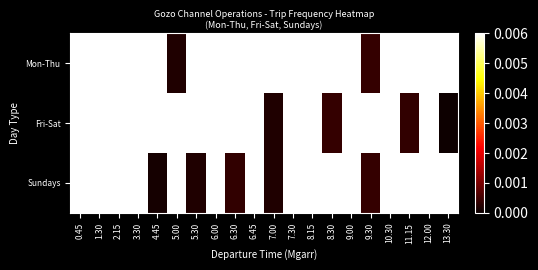

At how many categories does at least one series exceed 0?

20